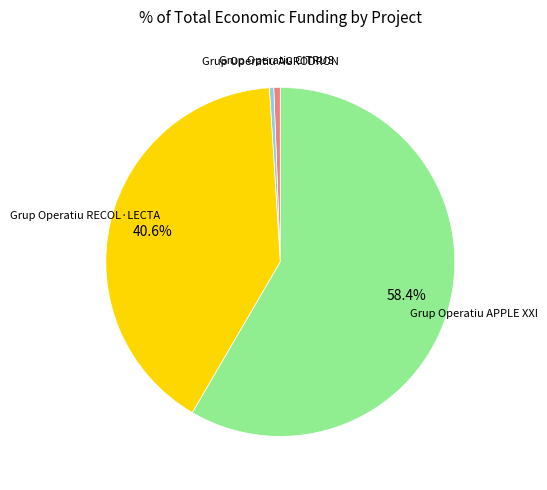

To the nearest percent, what is the difference between the largest and smallest slice percentages?

58%